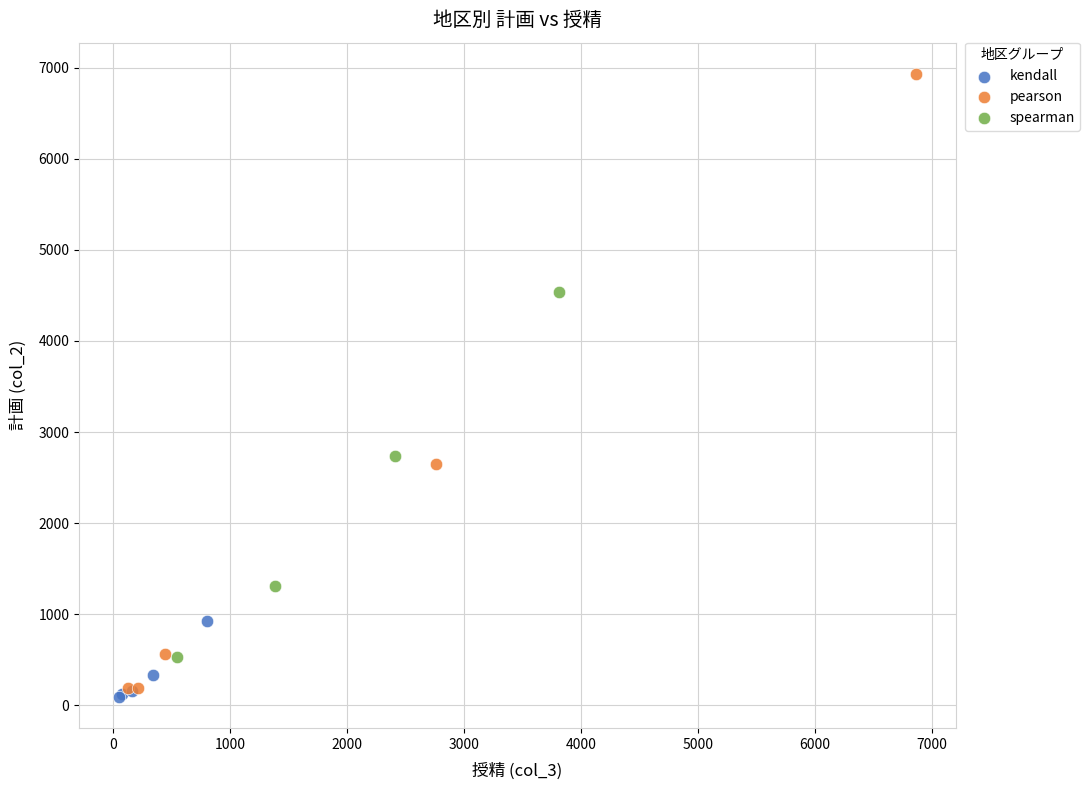

Which series reaches the maximum Y coordinate?

pearson